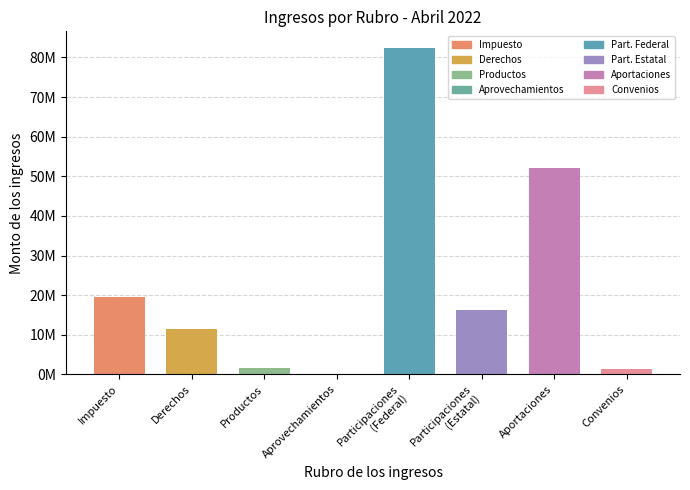

True or false: the data shows 82474159.1 at Participaciones
(Federal).

True